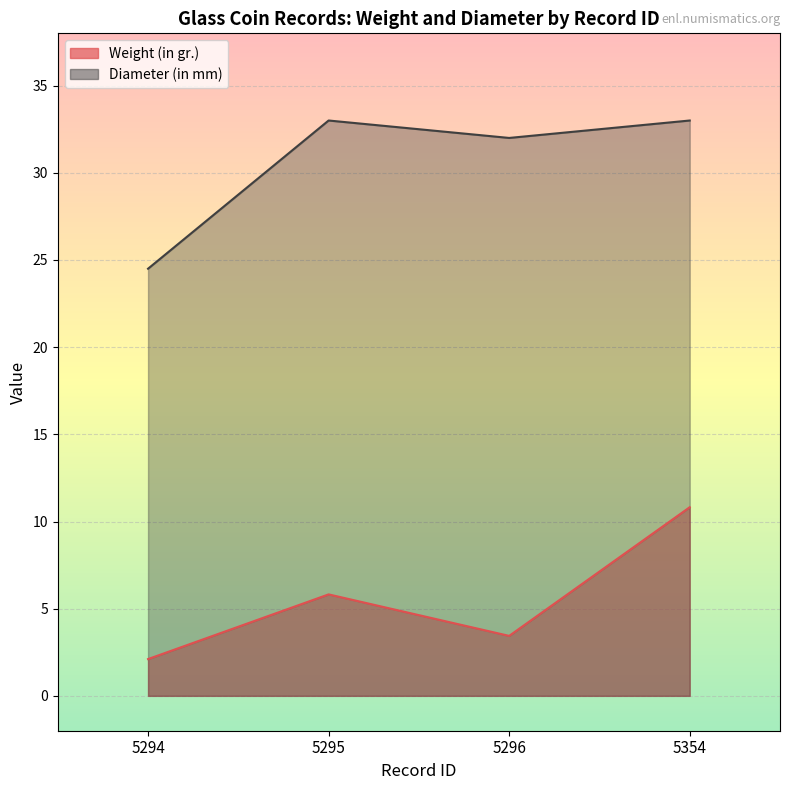

Reading right to left, list all the values displayed in this chart.

Weight (in gr.): 5354=10.8	5296=3.4	5295=5.8	5294=2.1
Diameter (in mm): 5354=33.0	5296=32.0	5295=33.0	5294=24.5